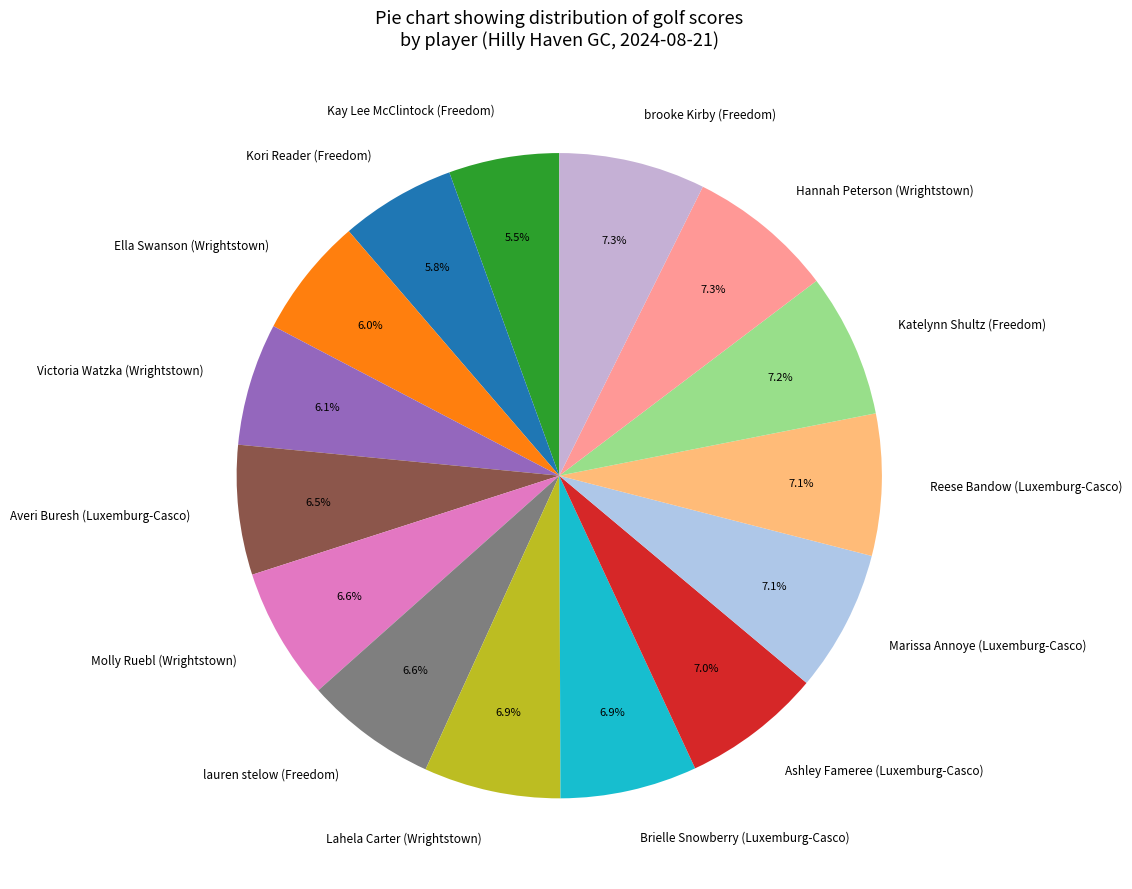

Approximately how many times larger is the value at Marissa Annoye (Luxemburg-Casco) compared to lauren stelow (Freedom)?

1.1